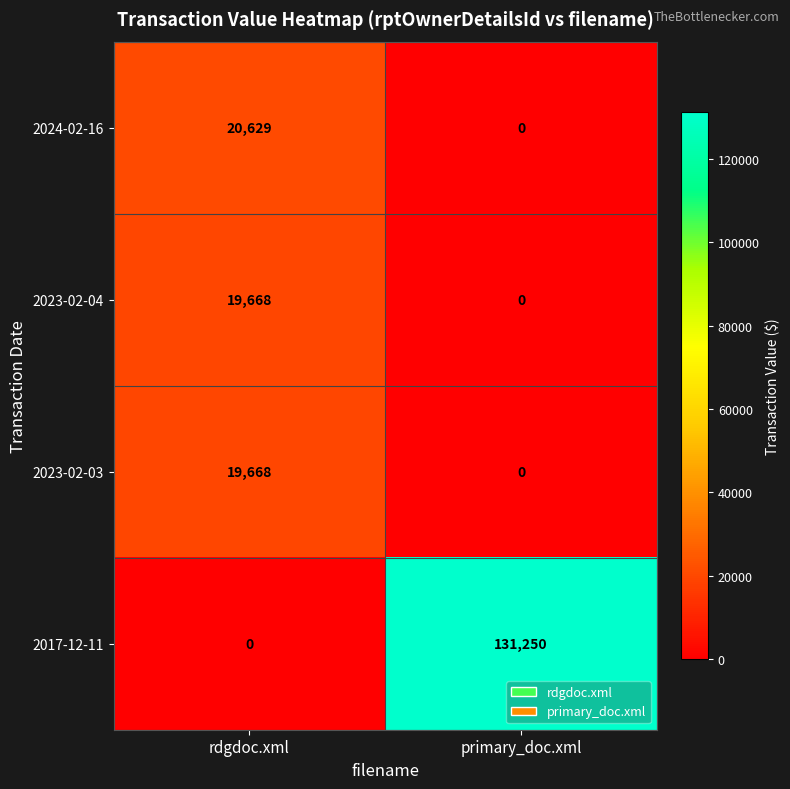

What is the average value of the 2017-12-11 series?

65625